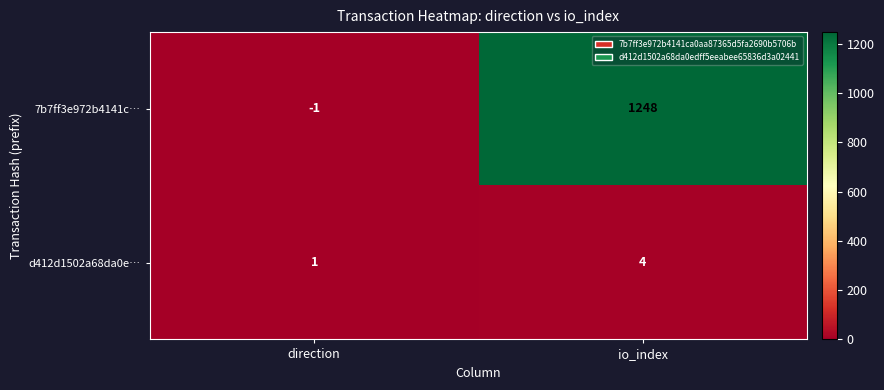

What is the sum of the 7b7ff3e972b4141c… values at direction and io_index?

1247